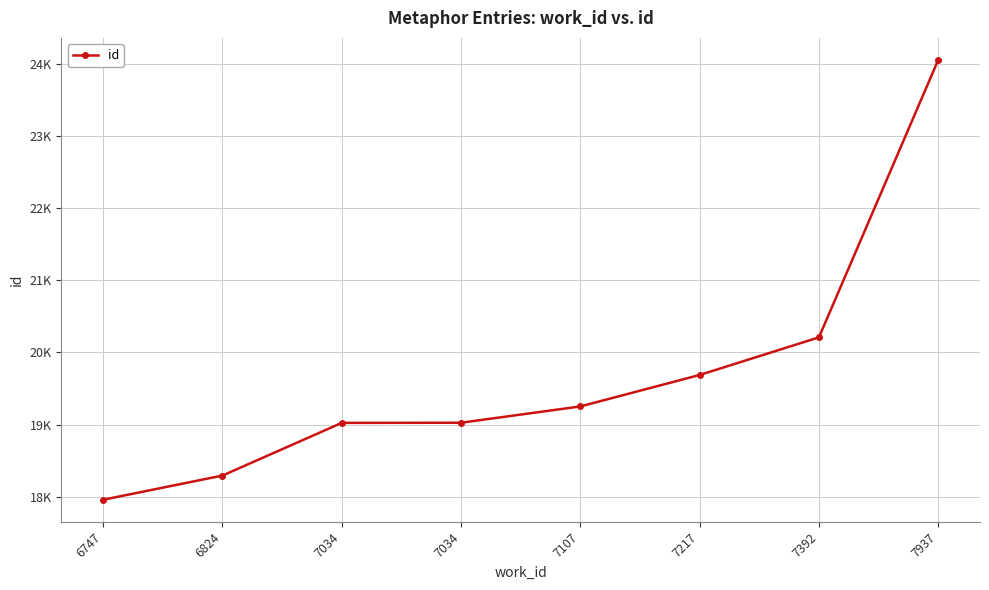

What is the difference between the maximum and minimum values?

6095